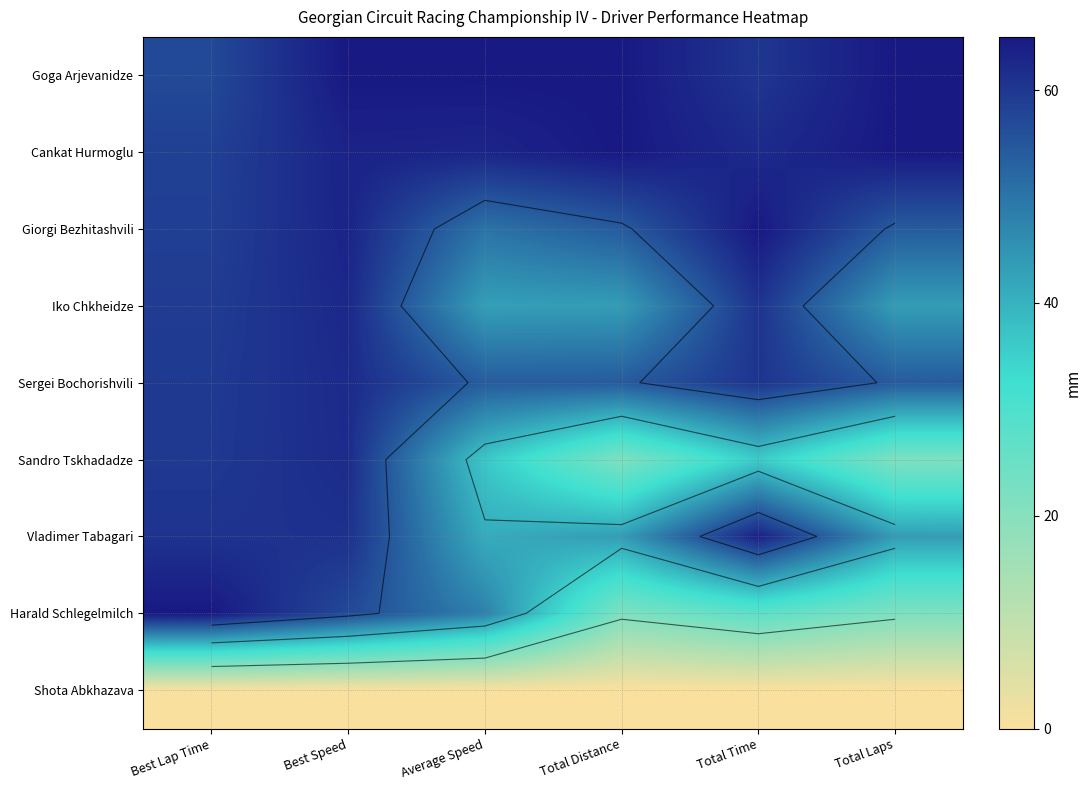

What is the minimum value for Iko Chkheidze?

43.0